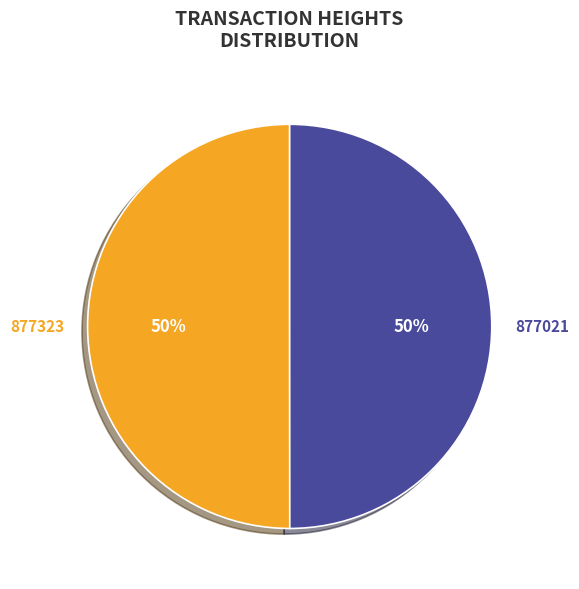

Do 877323 and 877021 together represent more than half of the pie?

Yes